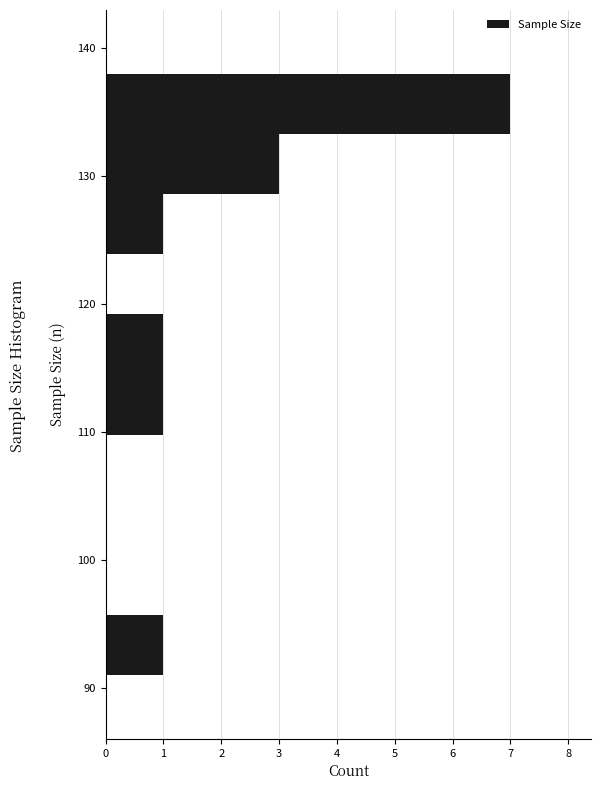

Reading bottom to top, list every bar in this chart as the range it spans on the y-axis followed by its length. Neither the bar edges nor the lengths are printed on the chart, so give them approximately, as read against the axes.

91.0 to 95.7: 1
95.7 to 100.4: 0
100.4 to 105.1: 0
105.1 to 109.8: 0
109.8 to 114.5: 1
114.5 to 119.2: 1
119.2 to 123.9: 0
123.9 to 128.6: 1
128.6 to 133.3: 3
133.3 to 138.0: 7